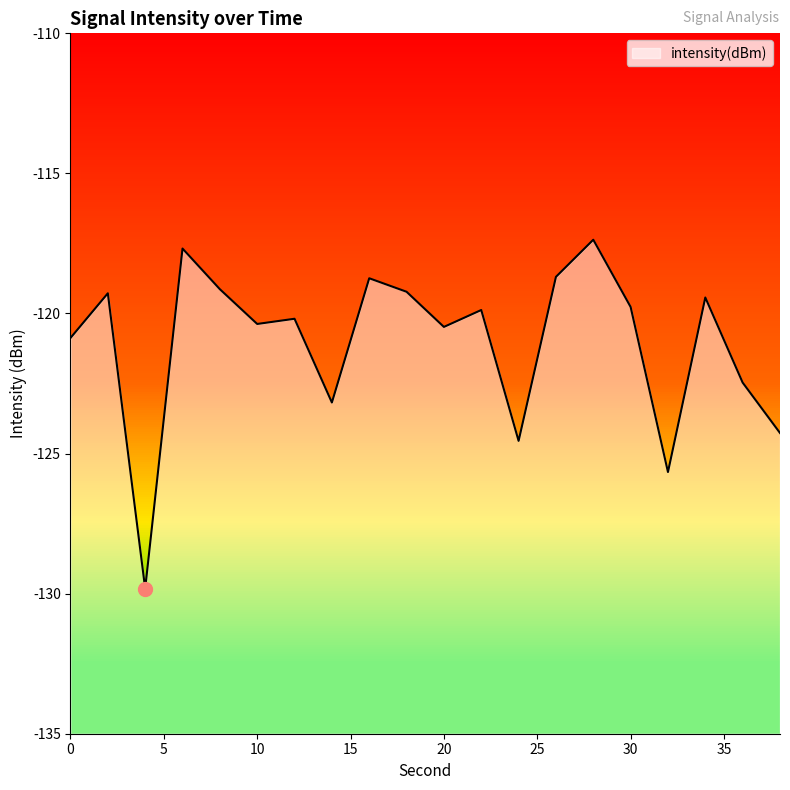

What is the sum of the values at 4 and 0?

-250.7